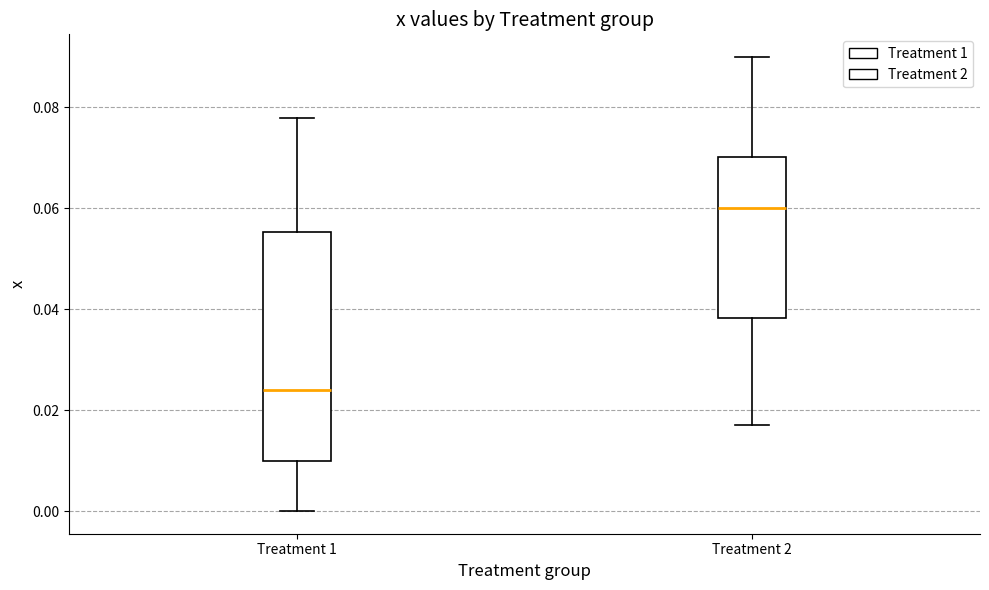

Where does the upper whisker of the box for Treatment 2 end on the y-axis? The values are not printed on the chart, so give them approximately, as read against the axis.

0.090